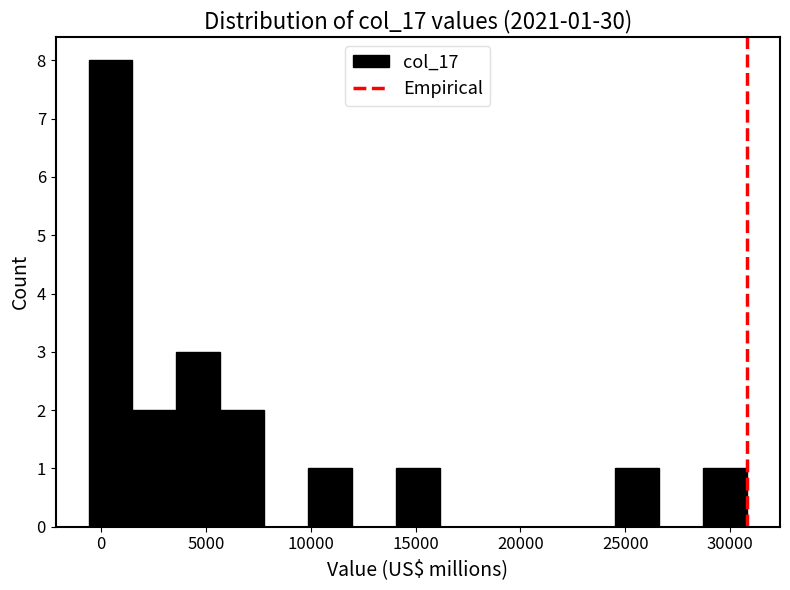

Over which range of the x-axis is the bar tallest?

-500 to 1500